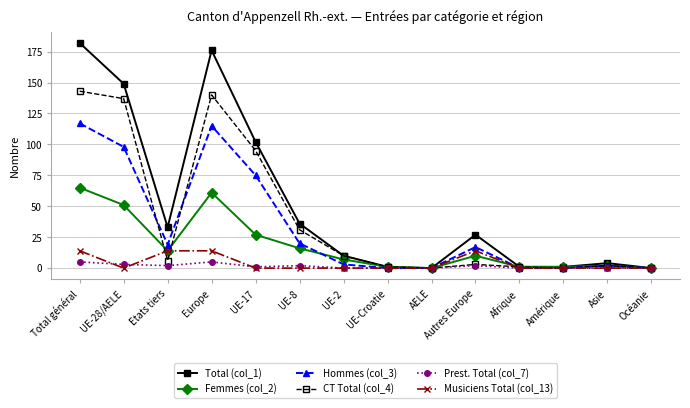

What is the value of the CT Total (col_4) point at the 13th from the left?

2